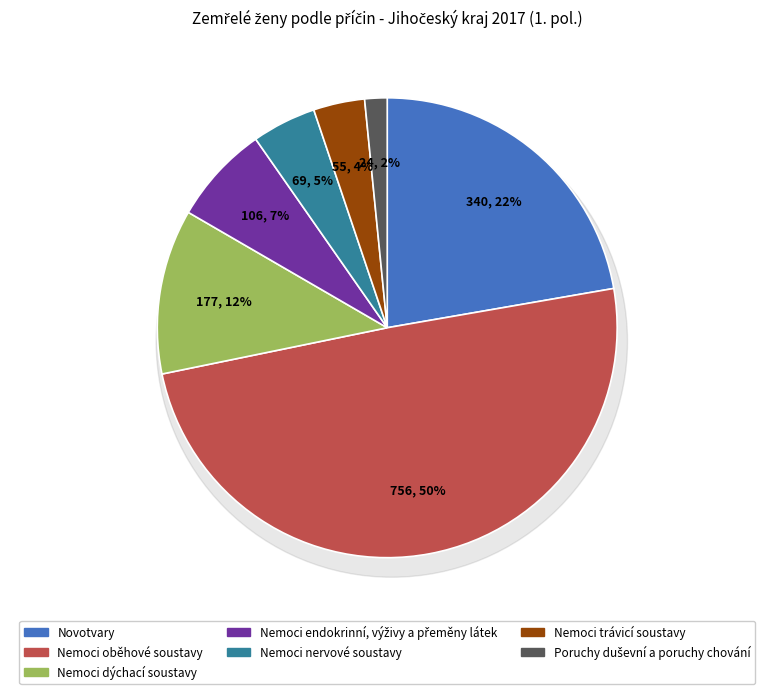

True or false: Nemoci trávicí soustavy accounts for 4% of the total.

True